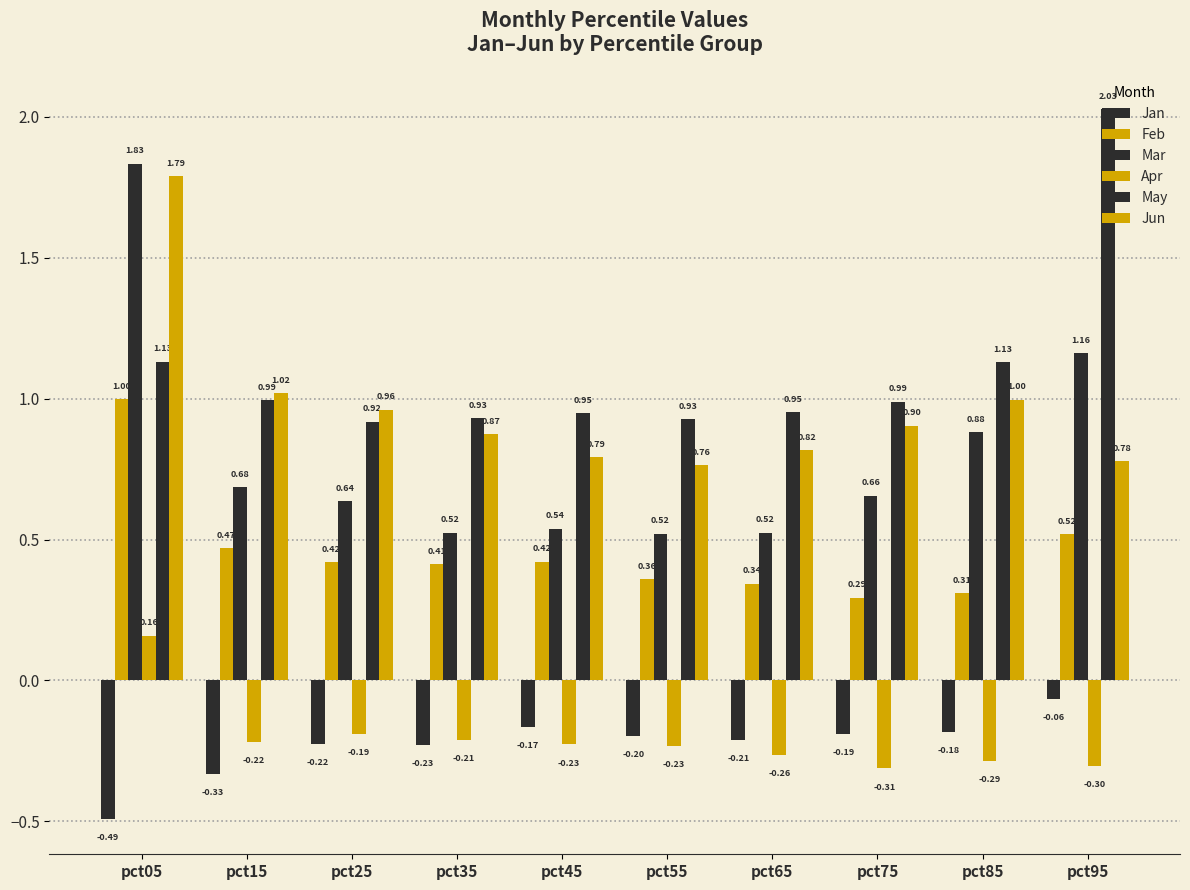

Are the bars horizontal?

No